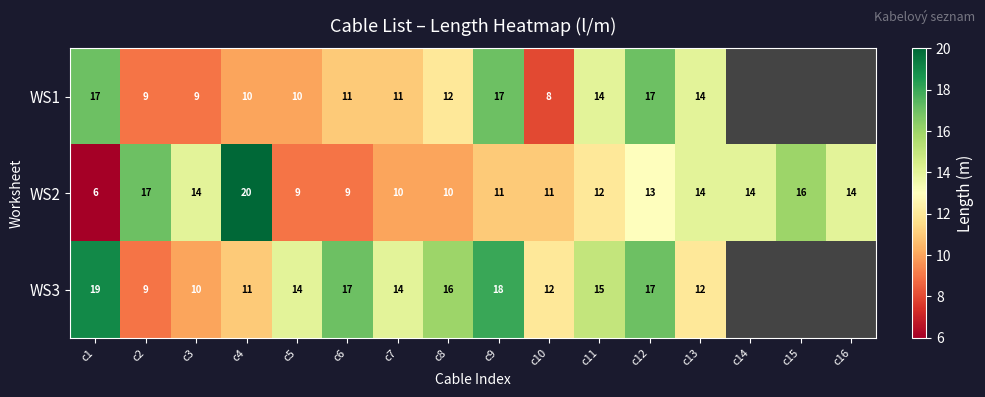

At which label does WS2 first exceed 13?

c2